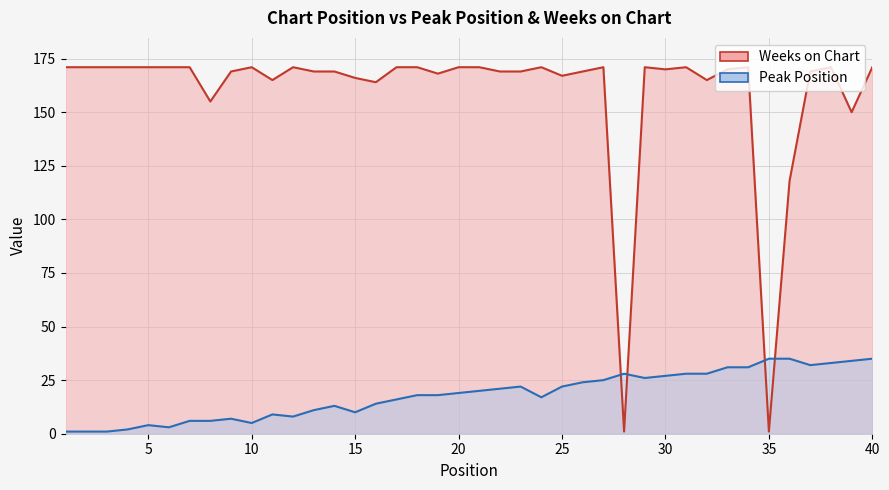

List the series in order of their peak value, highest first.

Weeks on Chart, Peak Position